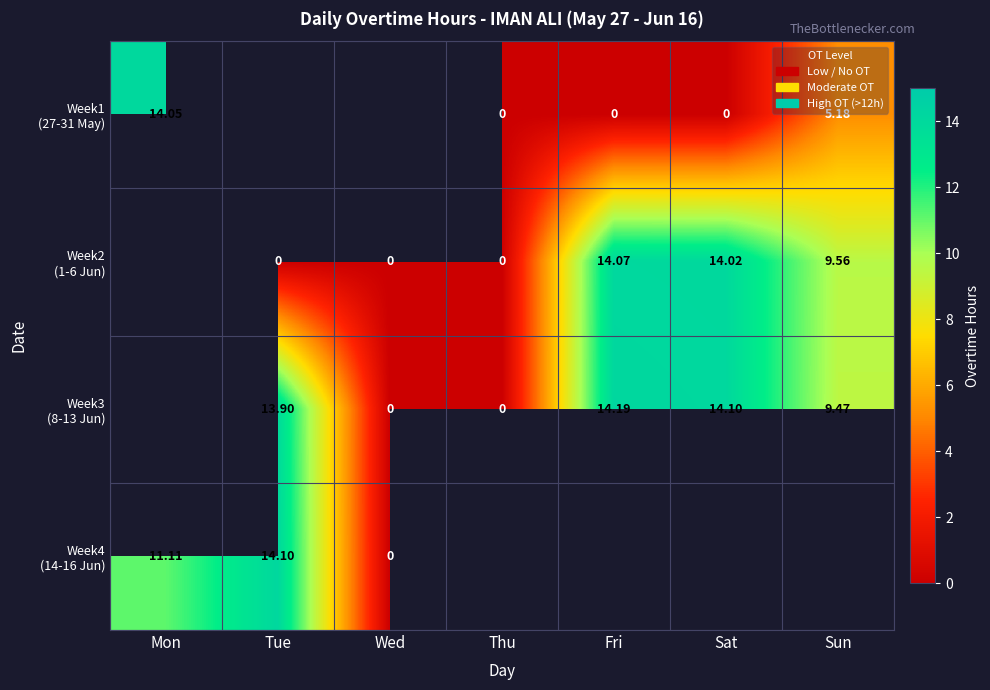

How many values in Week2 (1-6 Jun) are above zero?

3